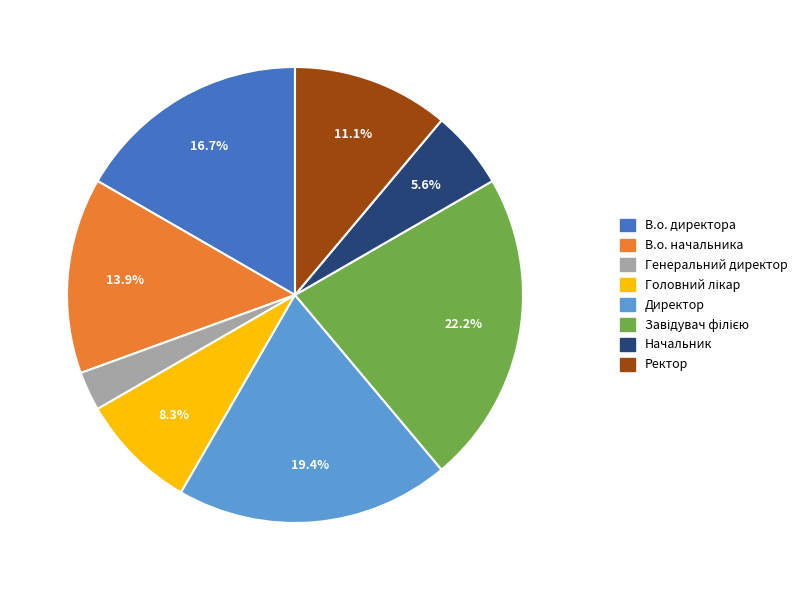

Which slice is the smallest?

Генеральний директор